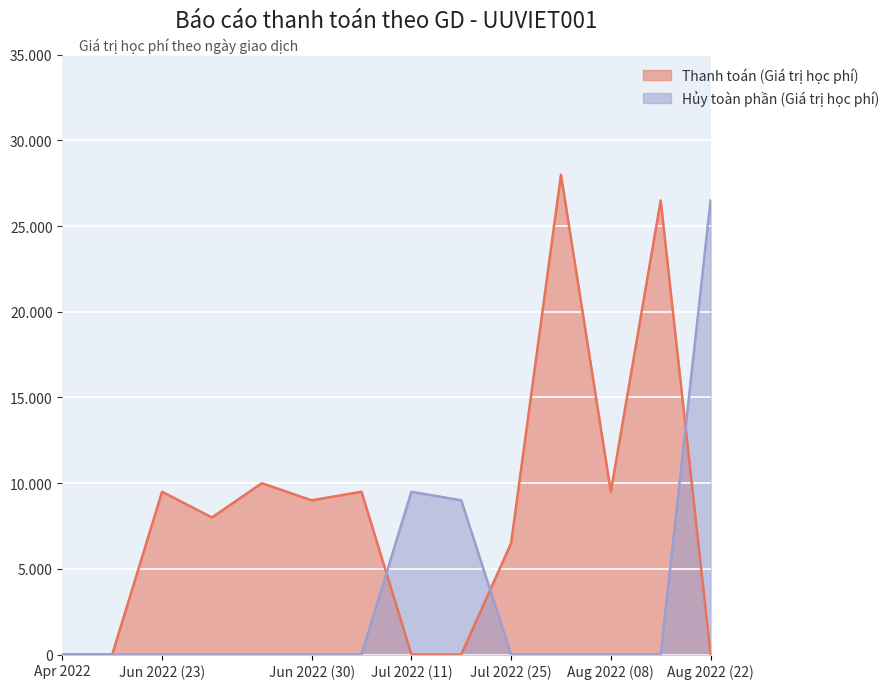

What are all the series names shown in the legend?

Thanh toán (Giá trị học phí), Hủy toàn phần (Giá trị học phí)